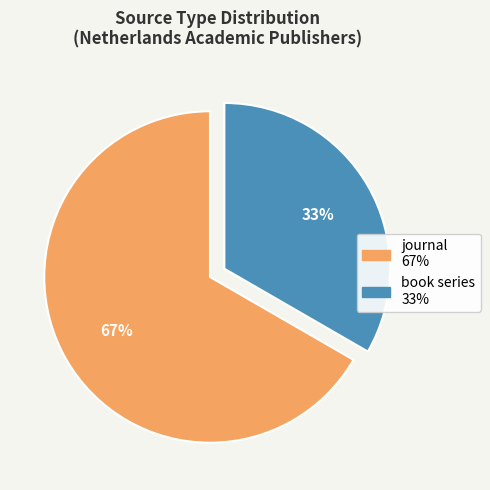

Which slice is the smallest?

book series